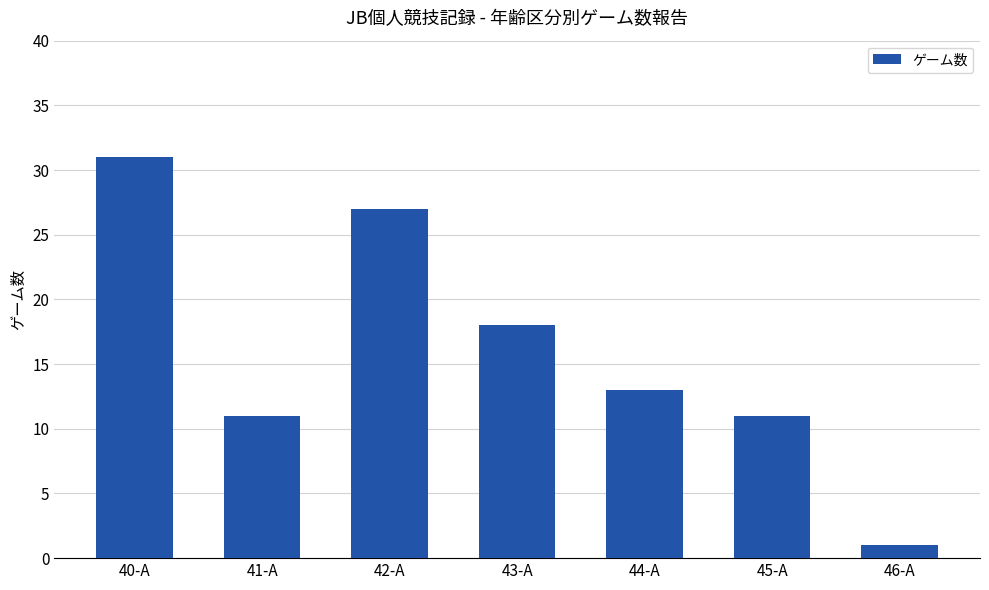

Reading left to right, list all the values displayed in this chart.

31	11	27	18	13	11	1